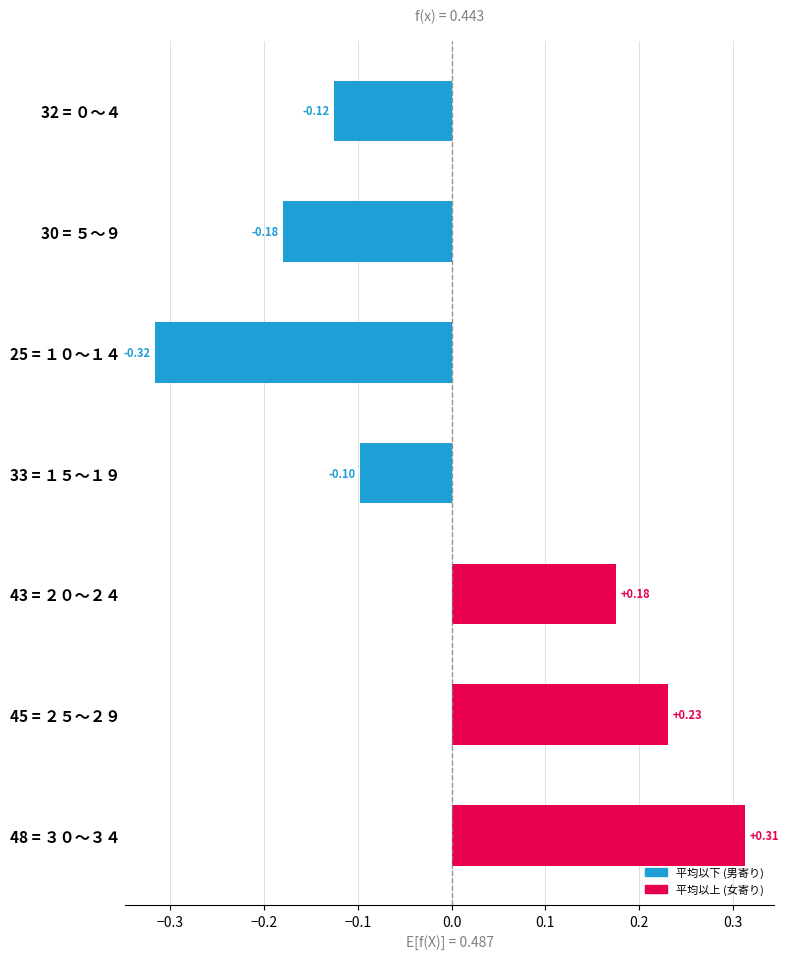

What is the difference between the maximum and second lowest values?

0.5